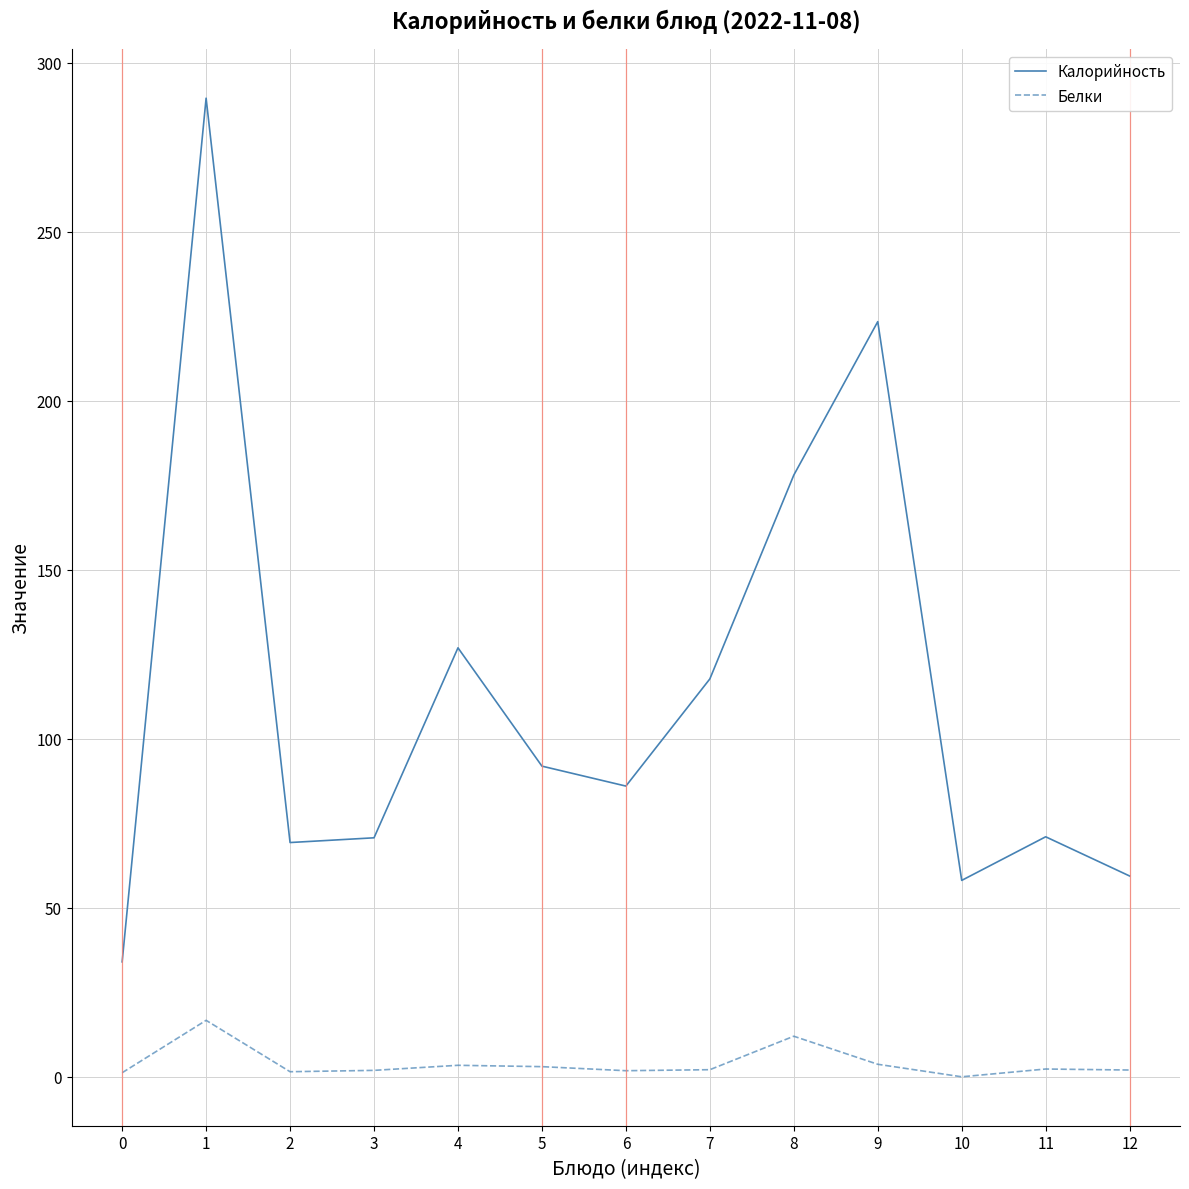

How many categories are shown in the chart?

13